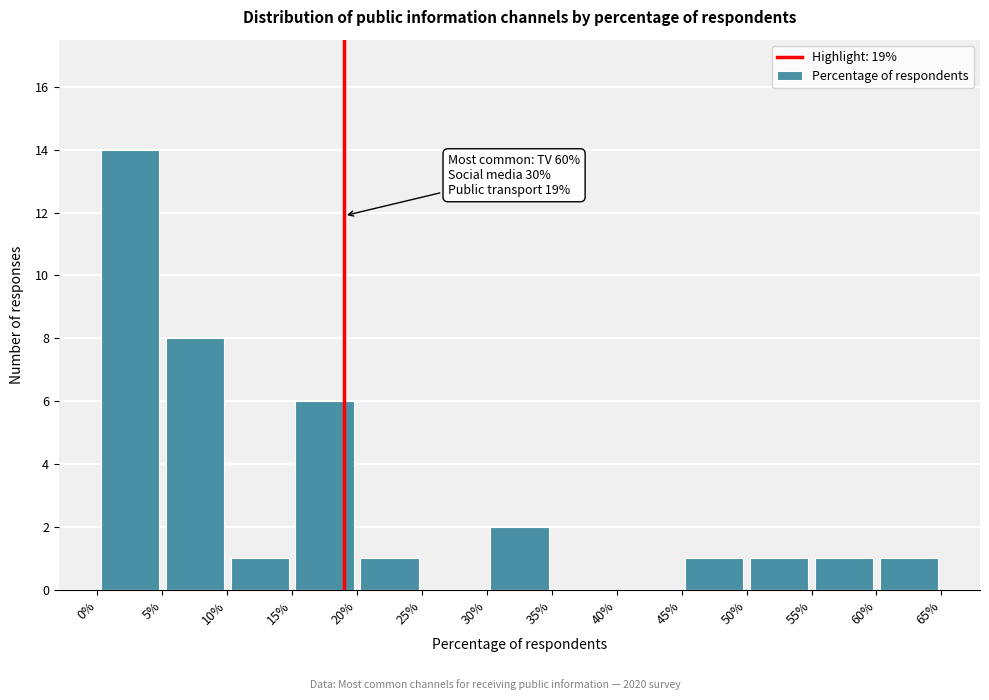

Which range on the x-axis has the tallest bar?

0% to 5%